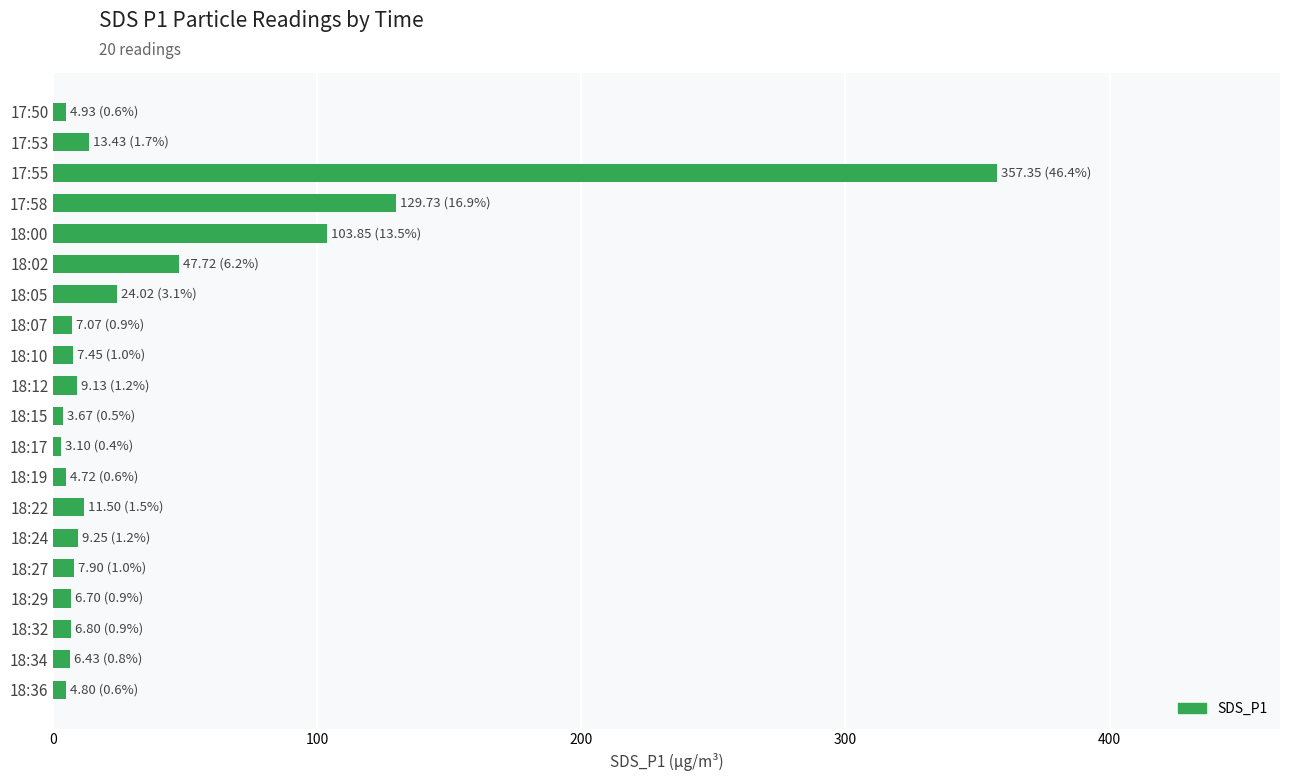

Does the chart contain any negative values?

No